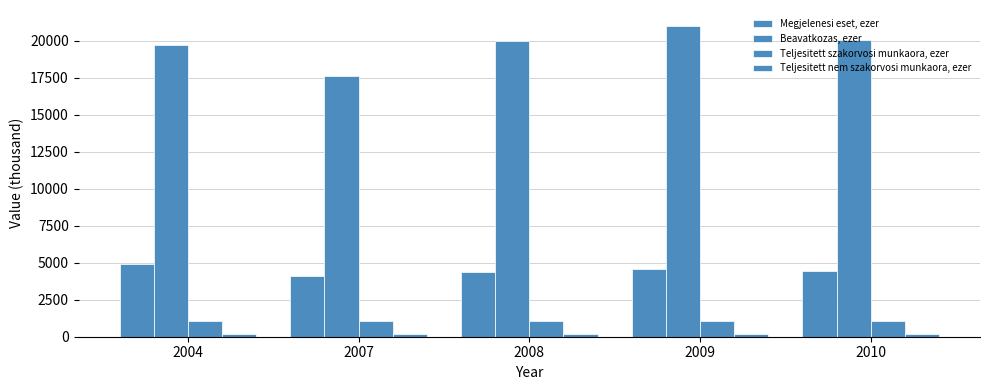

What is the difference between the maximum and minimum values in the Teljesitett nem szakorvosi munkaora, ezer series?

19.8